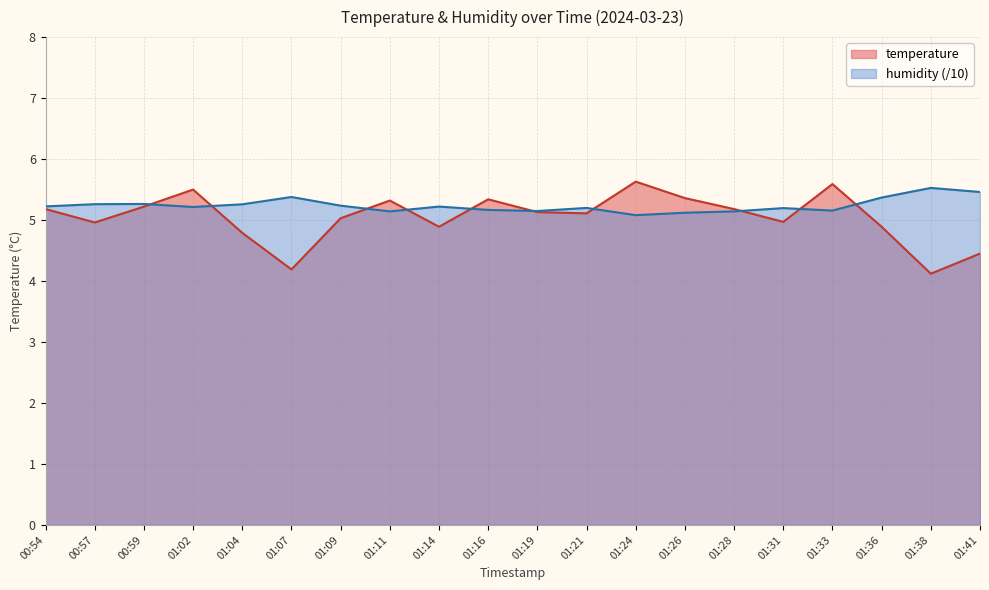

Reading left to right, transcribe all the data shown in this chart.

temperature: 00:54=5.2	00:57=5.0	00:59=5.2	01:02=5.5	01:04=4.8	01:07=4.2	01:09=5.0	01:11=5.3	01:14=4.9	01:16=5.3	01:19=5.1	01:21=5.1	01:24=5.6	01:26=5.4	01:28=5.2	01:31=5.0	01:33=5.6	01:36=4.9	01:38=4.1	01:41=4.5
humidity: 00:54=5.2	00:57=5.3	00:59=5.3	01:02=5.2	01:04=5.3	01:07=5.4	01:09=5.2	01:11=5.1	01:14=5.2	01:16=5.2	01:19=5.1	01:21=5.2	01:24=5.1	01:26=5.1	01:28=5.1	01:31=5.2	01:33=5.2	01:36=5.4	01:38=5.5	01:41=5.5